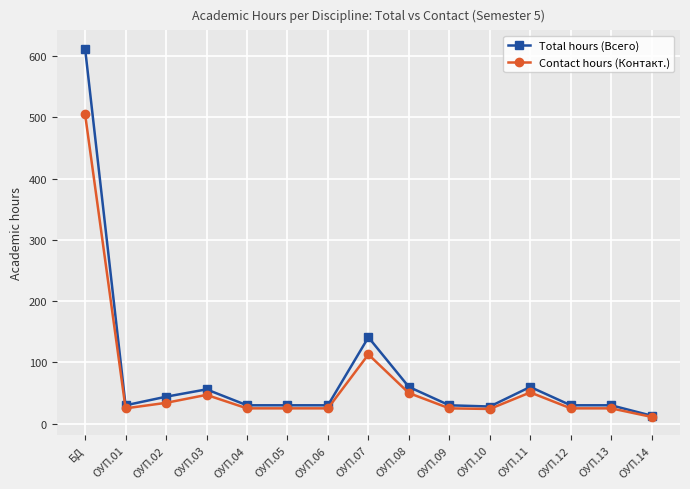

What position from the left is ОУП.04?

5